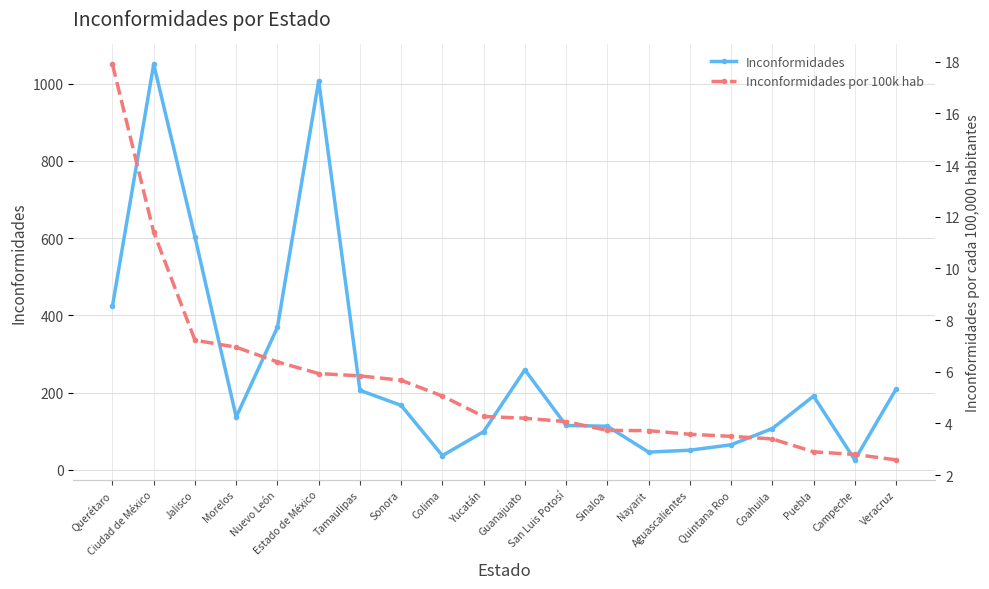

Reading right to left, what are all the values shown in this chart?

Inconformidades: Veracruz=209.0	Campeche=26.0	Puebla=191.0	Coahuila=107.0	Quintana Roo=65.0	Aguascalientes=51.0	Nayarit=46.0	Sinaloa=113.0	San Luis Potosí=115.0	Guanajuato=259.0	Yucatán=99.0	Colima=37.0	Sonora=167.0	Tamaulipas=206.0	Estado de México=1007.0	Nuevo León=369.0	Morelos=137.0	Jalisco=603.0	Ciudad de México=1050.0	Querétaro=424.0
Inconformidades por 100k hab: Veracruz=2.6	Campeche=2.8	Puebla=2.9	Coahuila=3.4	Quintana Roo=3.5	Aguascalientes=3.6	Nayarit=3.7	Sinaloa=3.7	San Luis Potosí=4.1	Guanajuato=4.2	Yucatán=4.3	Colima=5.1	Sonora=5.7	Tamaulipas=5.8	Estado de México=5.9	Nuevo León=6.4	Morelos=7.0	Jalisco=7.2	Ciudad de México=11.4	Querétaro=17.9